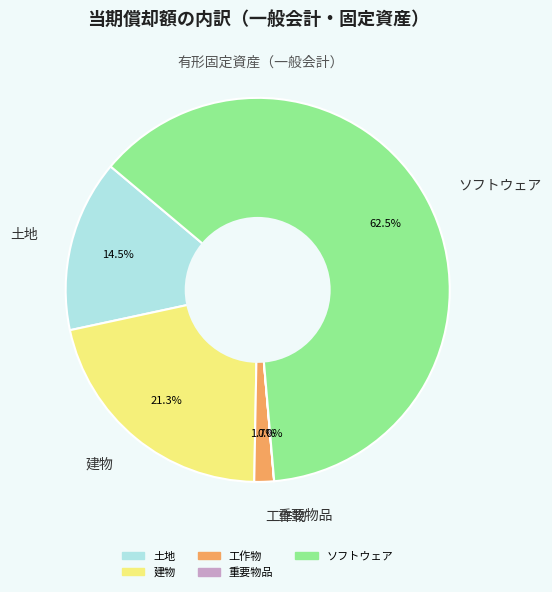

Between 土地 and 工作物, which is larger?

土地